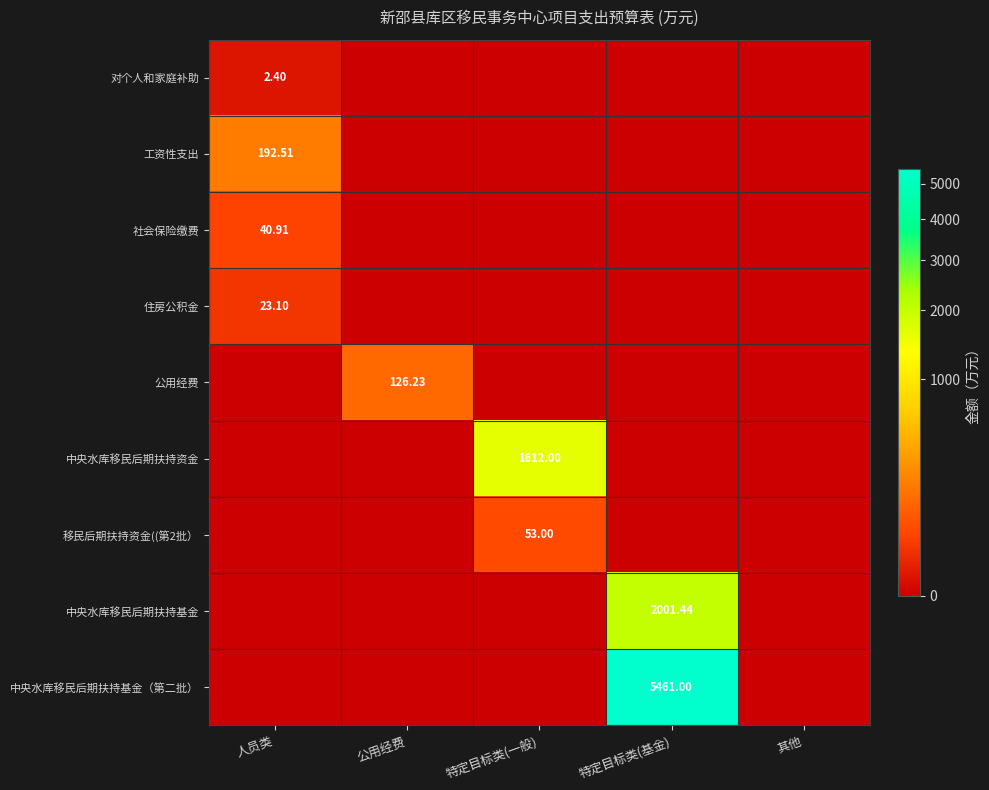

At which label does 中央水库移民后期扶持资金 reach its minimum?

人员类